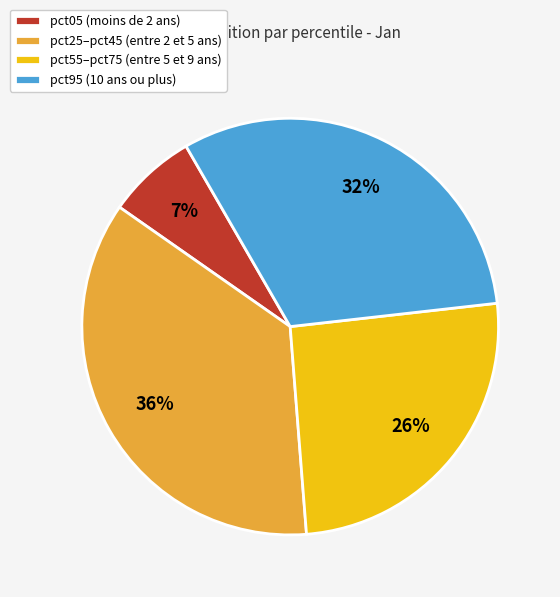

Count the number of slices in the pie.

4